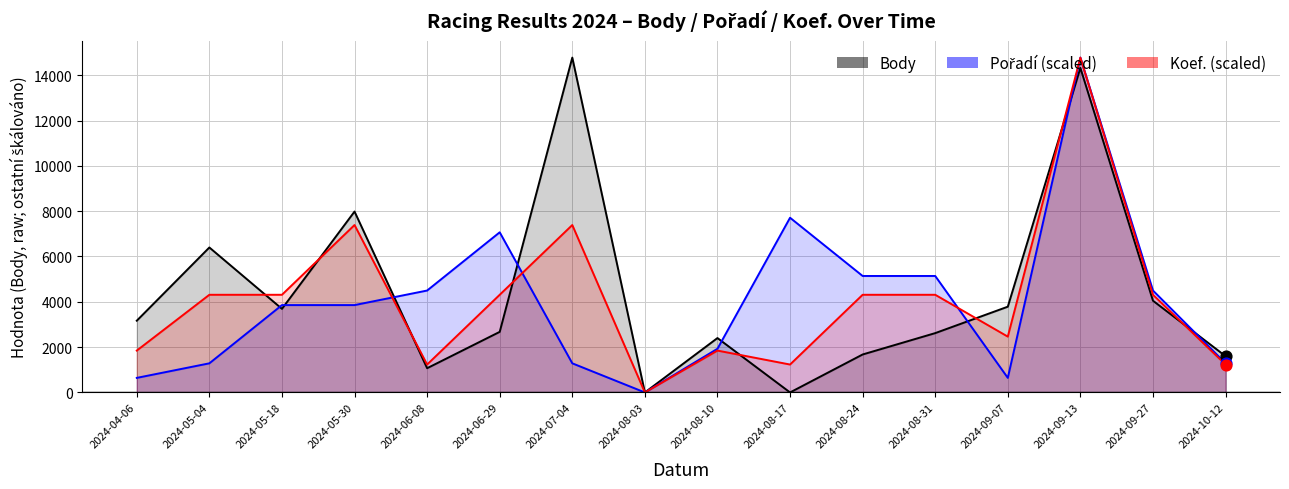

What is the total value across all series at 2024-06-08?

6797.4